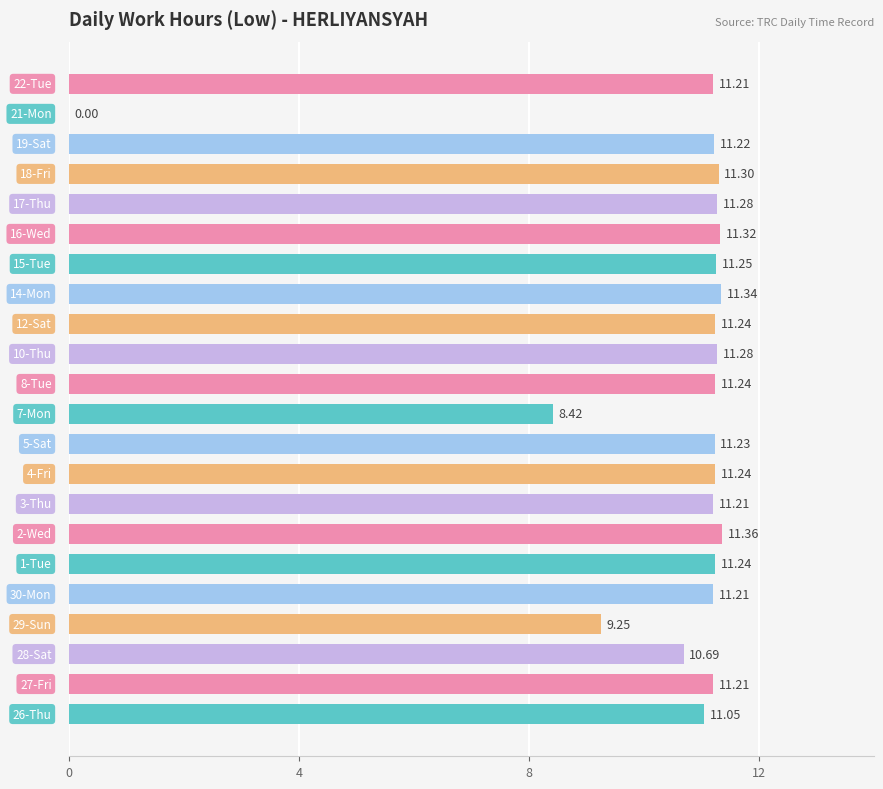

What is the sum of all values?

230.8